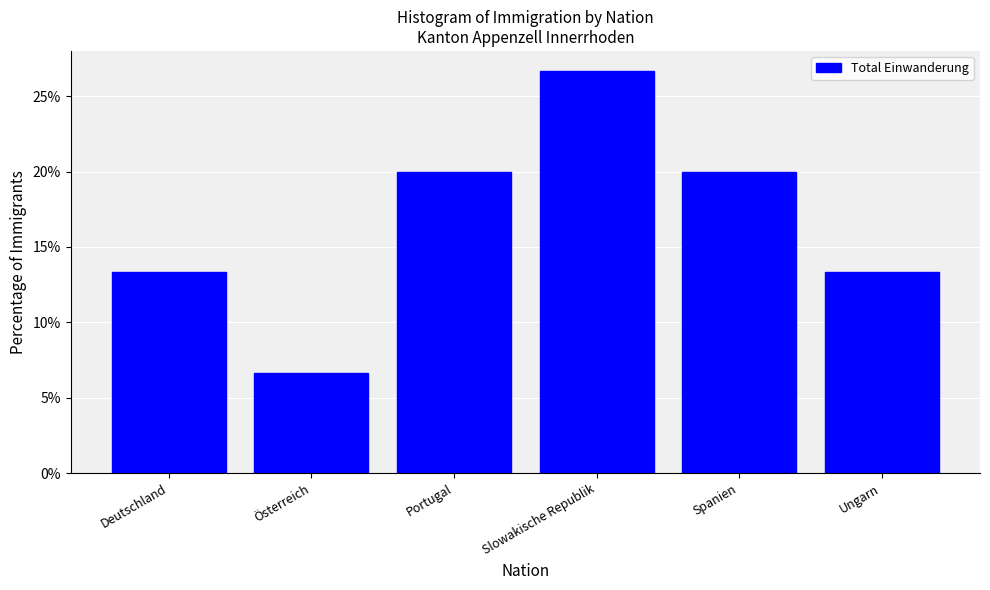

Reading left to right, what are all the values shown in this chart?

Deutschland=13.3	Österreich=6.7	Portugal=20.0	Slowakische Republik=26.7	Spanien=20.0	Ungarn=13.3